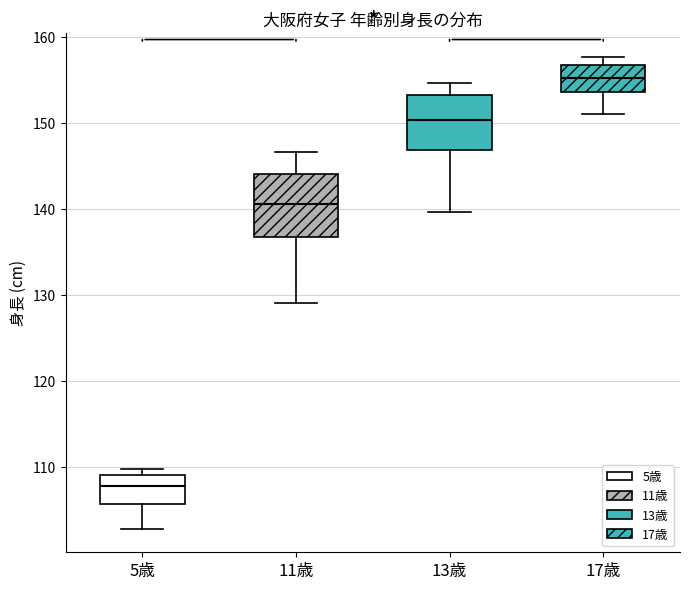

Where does the upper whisker of the box for 11歳 end on the y-axis? The values are not printed on the chart, so give them approximately, as read against the axis.

147